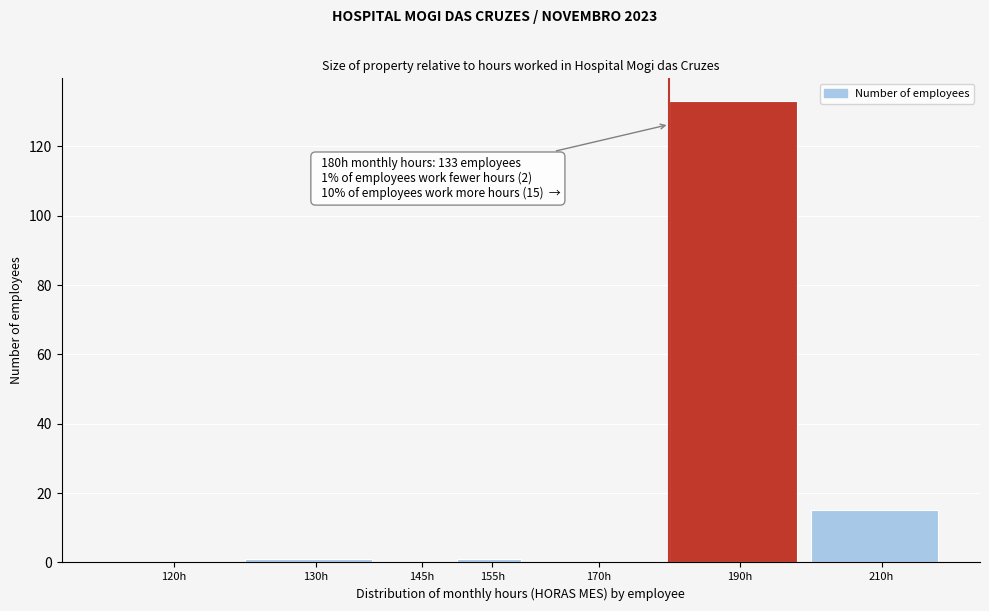

Reading right to left, extract all data points from this chart.

210h=15	190h=133	170h=0	155h=1	145h=0	130h=1	120h=0